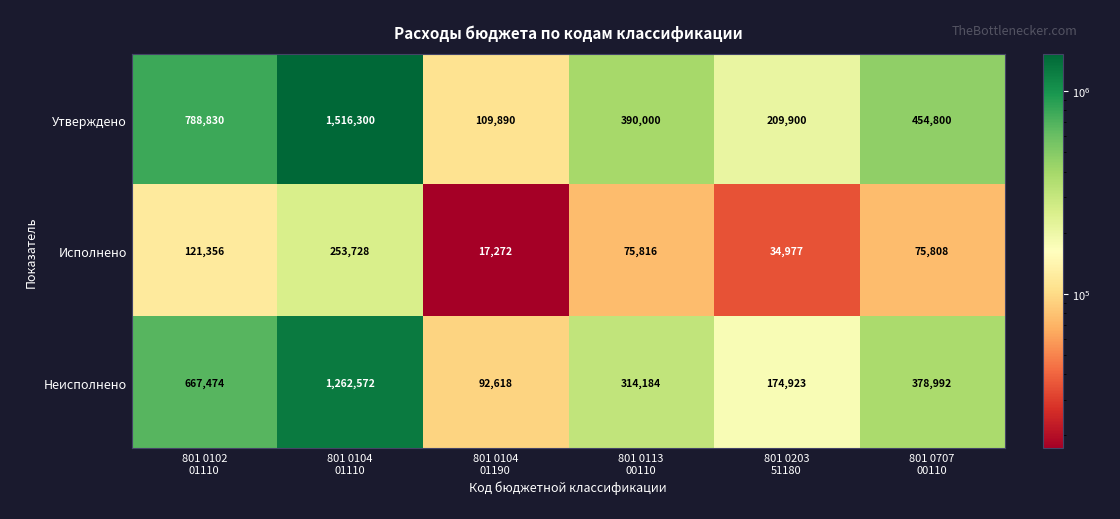

Which series changed the most between 801 0102
01110 and 801 0707
00110?

Утверждено